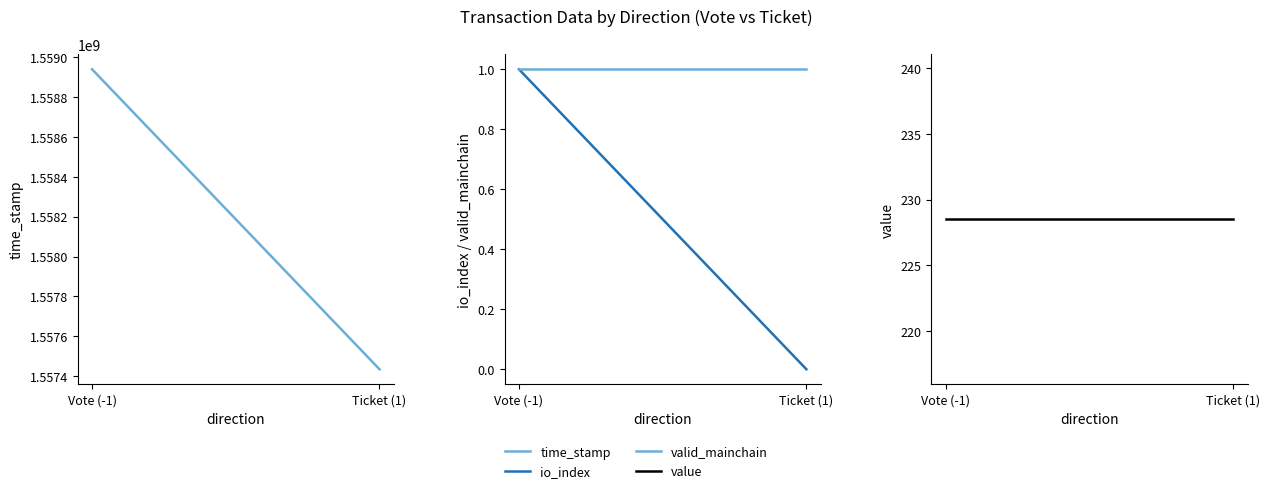

What is the minimum value for valid_mainchain?

1.0